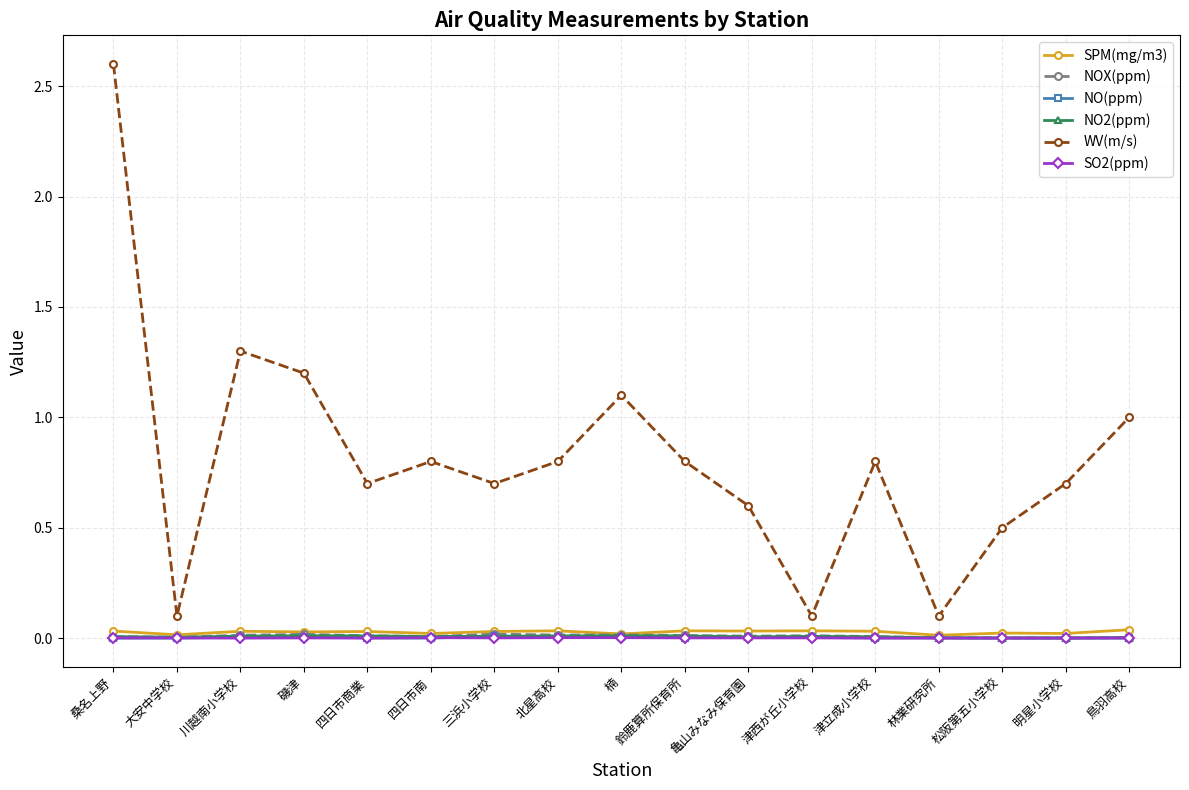

At which category does the chart reach its peak across all series?

桑名上野